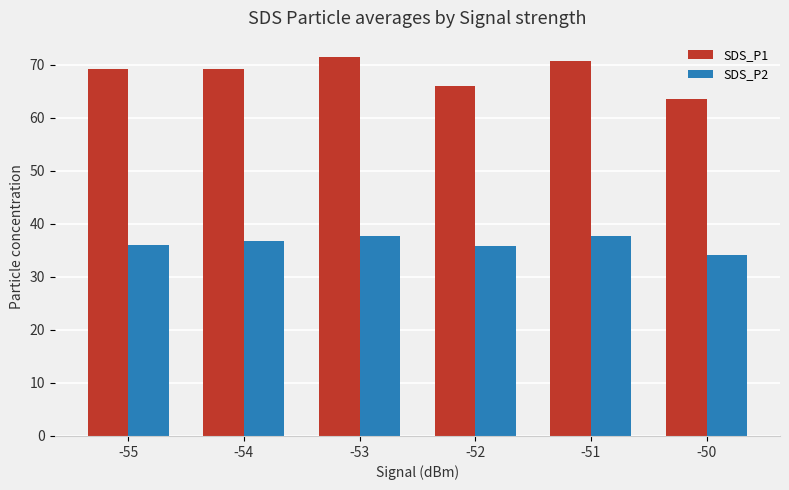

Rank the series by their maximum value, from highest to lowest.

SDS_P1, SDS_P2